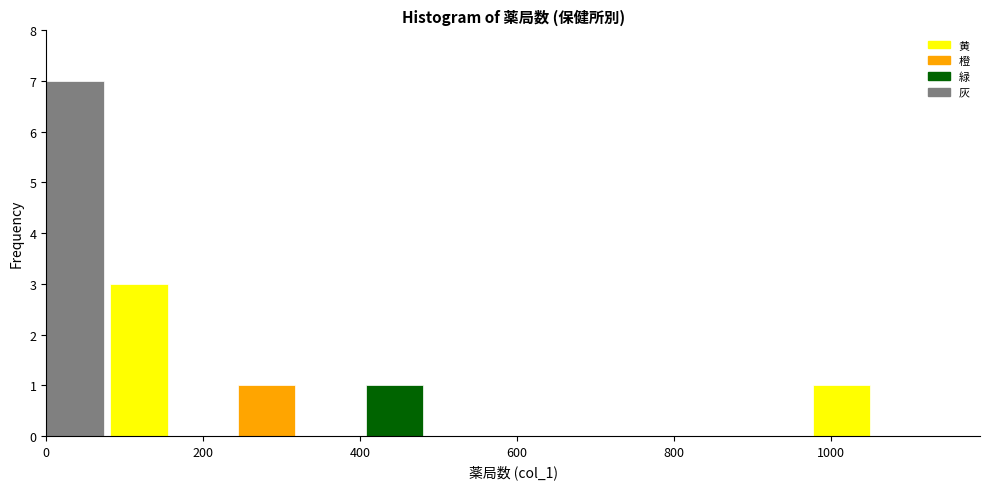

Reading left to right, transcribe this chart: for each bar, give the range it covers on the x-axis and its height. Neither the bar edges nor the heights are printed on the chart, so give them approximately, as read against the axes.

0 to 80: 7
80 to 160: 3
160 to 240: 0
240 to 320: 1
320 to 400: 0
400 to 480: 1
480 to 580: 0
580 to 660: 0
660 to 740: 0
740 to 820: 0
820 to 900: 0
900 to 980: 0
980 to 1060: 1
1060 to 1140: 0